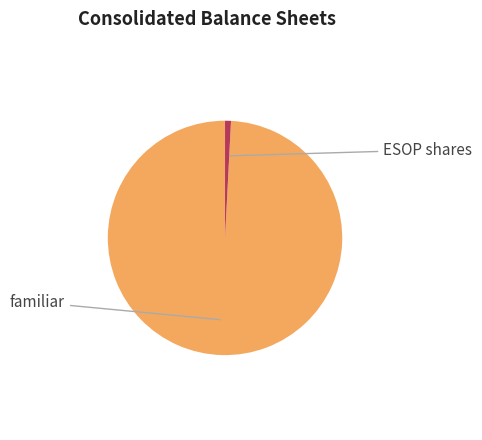

Does any single category account for the majority?

Yes